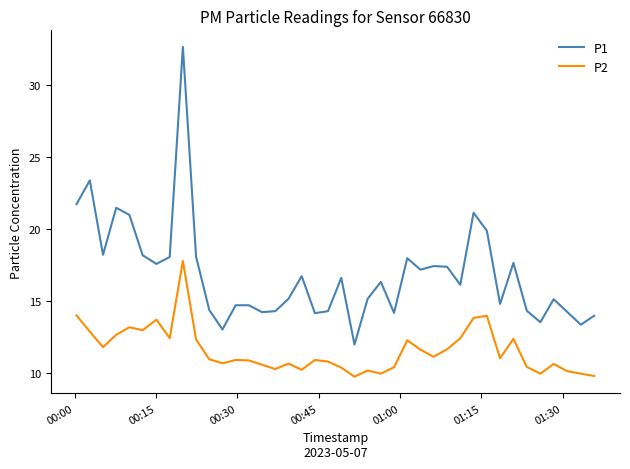

List the series in order of their overall mean, lowest first.

P2, P1